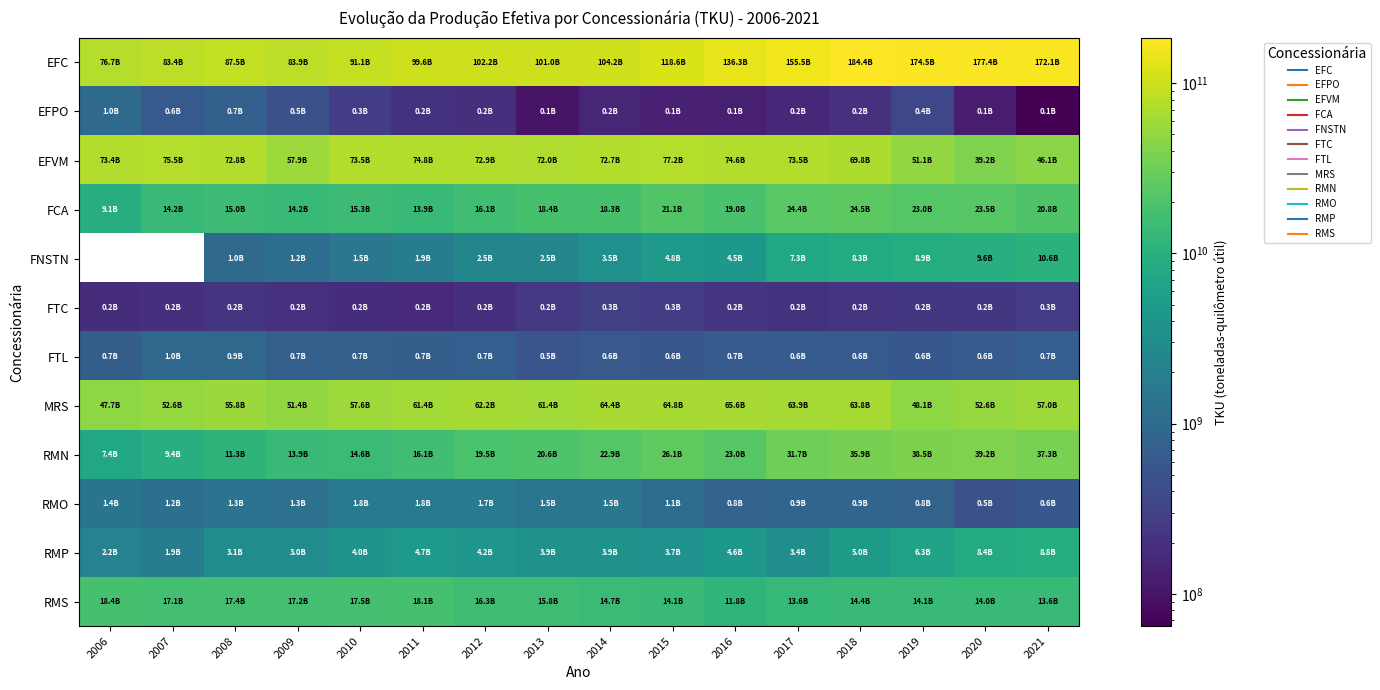

How many data points in FNSTN are above 3507484336?

7